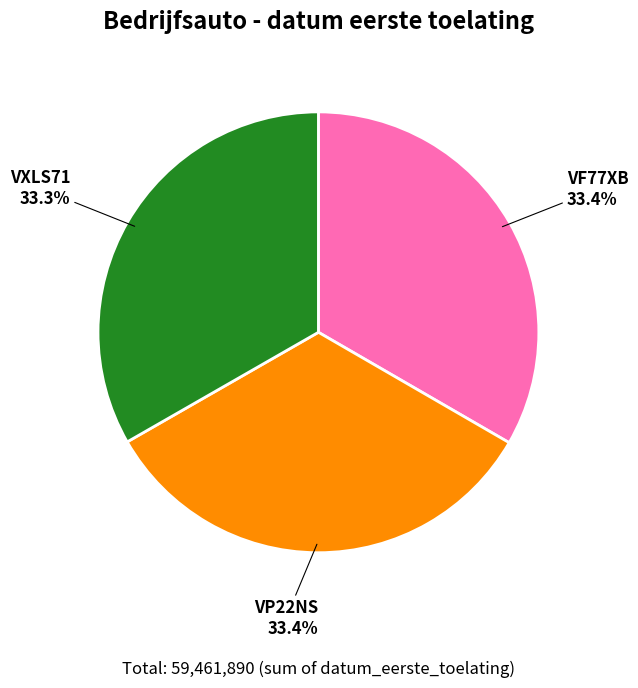

Is there a majority slice in this chart?

No